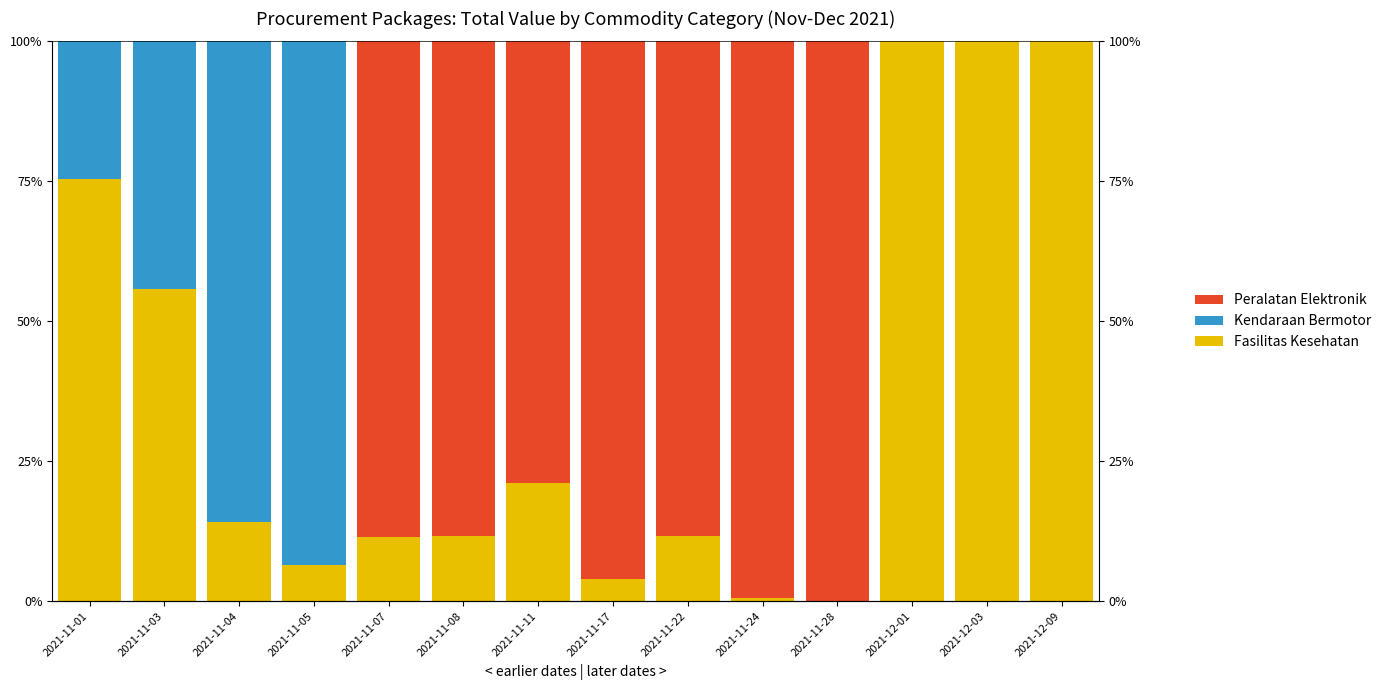

How many distinct data groups are displayed?

3